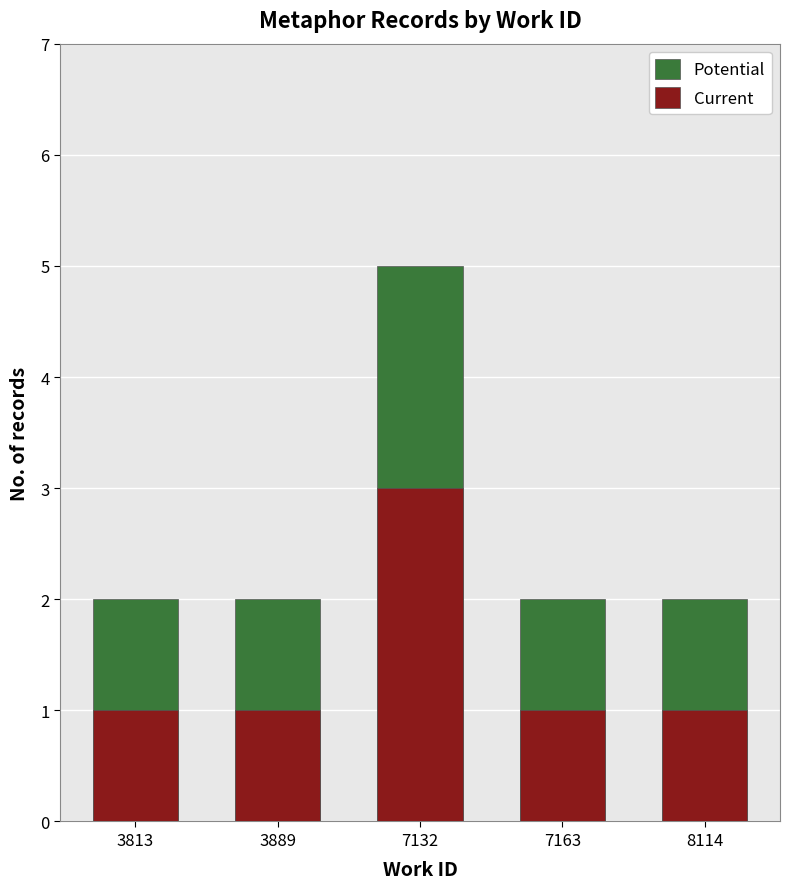

Is the value of Current at 7163 greater than the value of Potential at 8114?

No